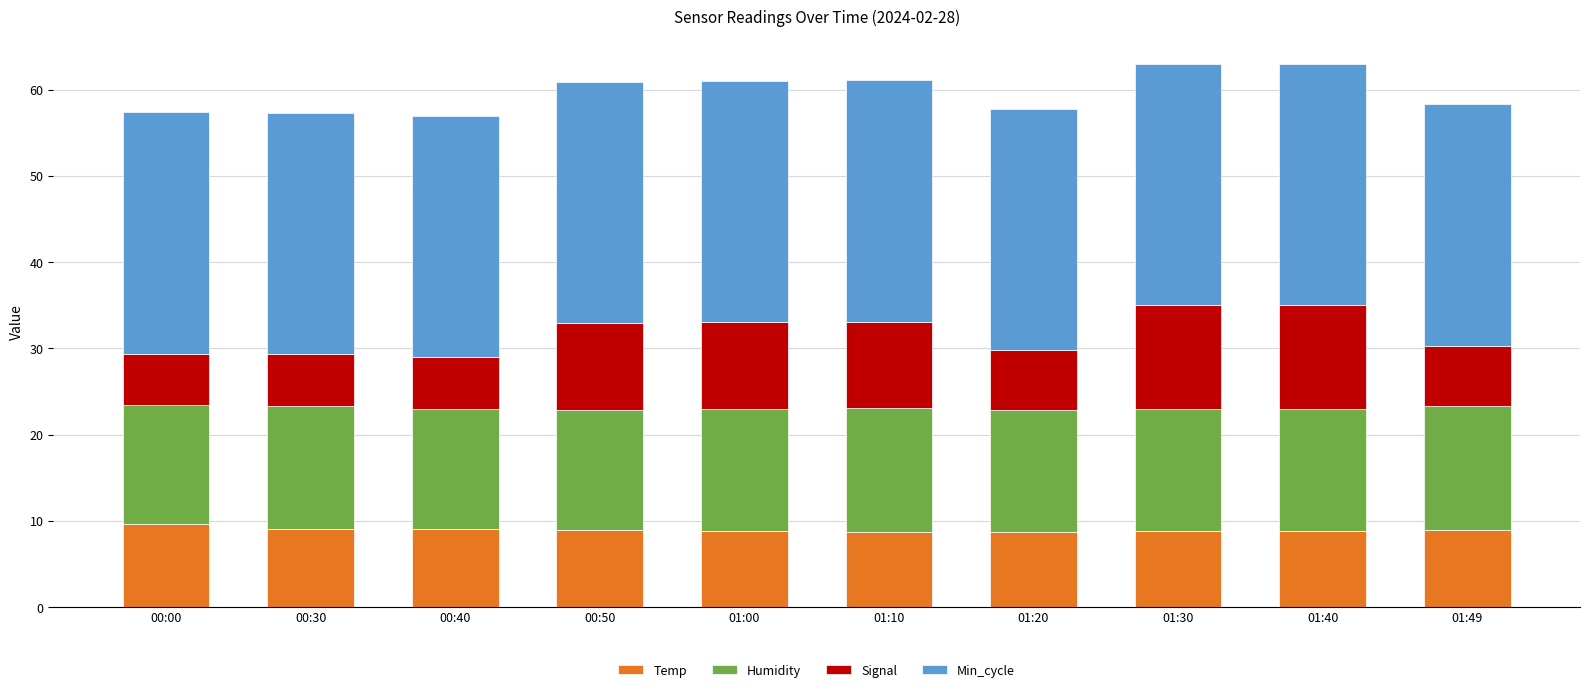

What is the sum of all Temp values?

89.3